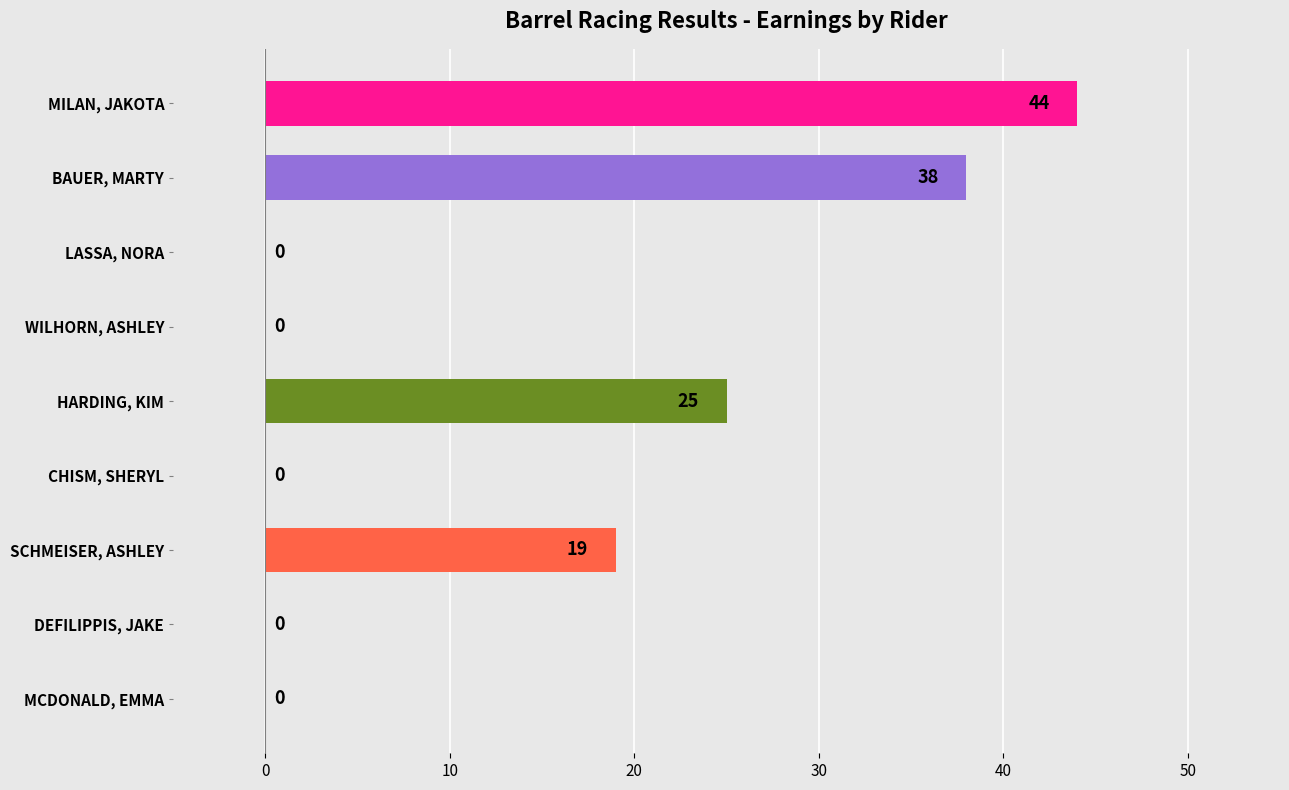

How many values are between 0 and 25?

7